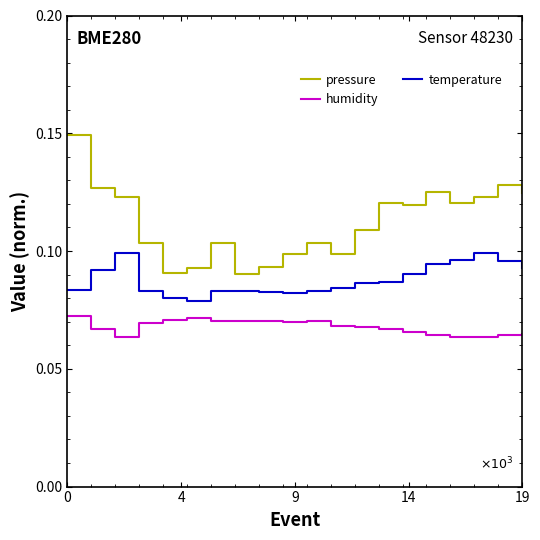

Does the chart display data point markers on the line(s)?

No